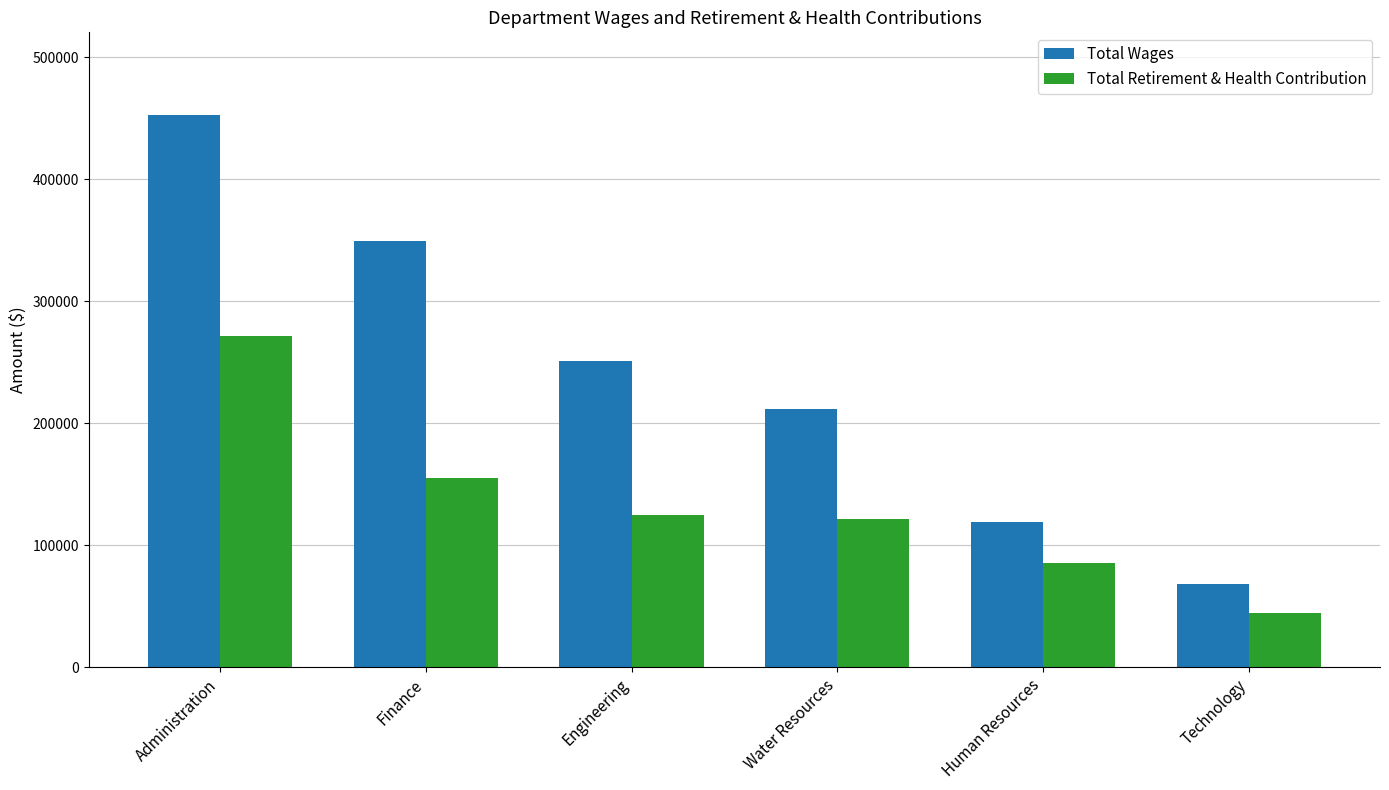

The value of Total Wages at Water Resources is 370395. True or false?

False